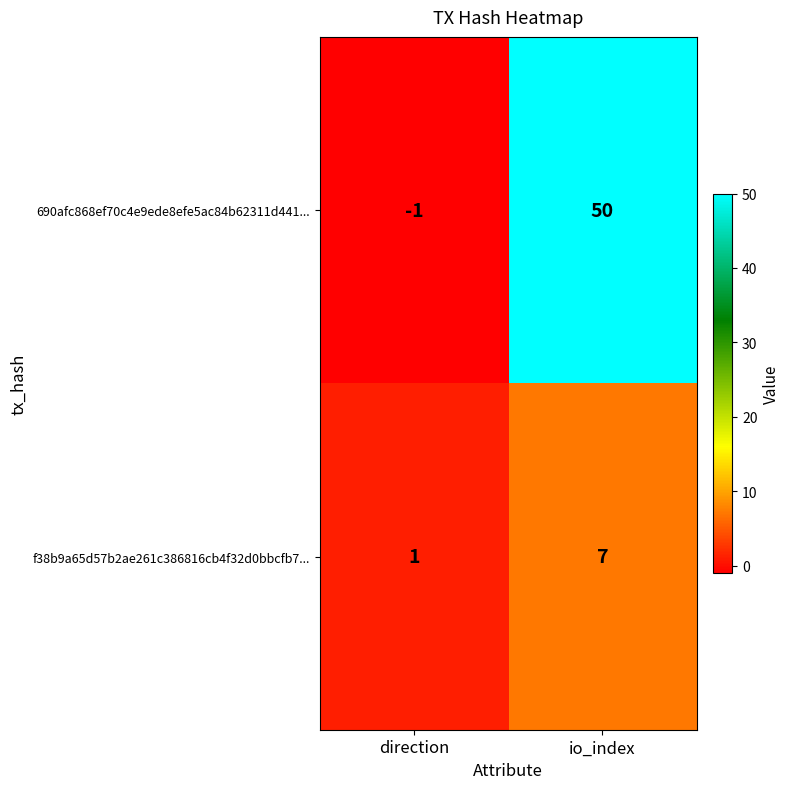

What is the difference between the highest and lowest values at io_index?

43